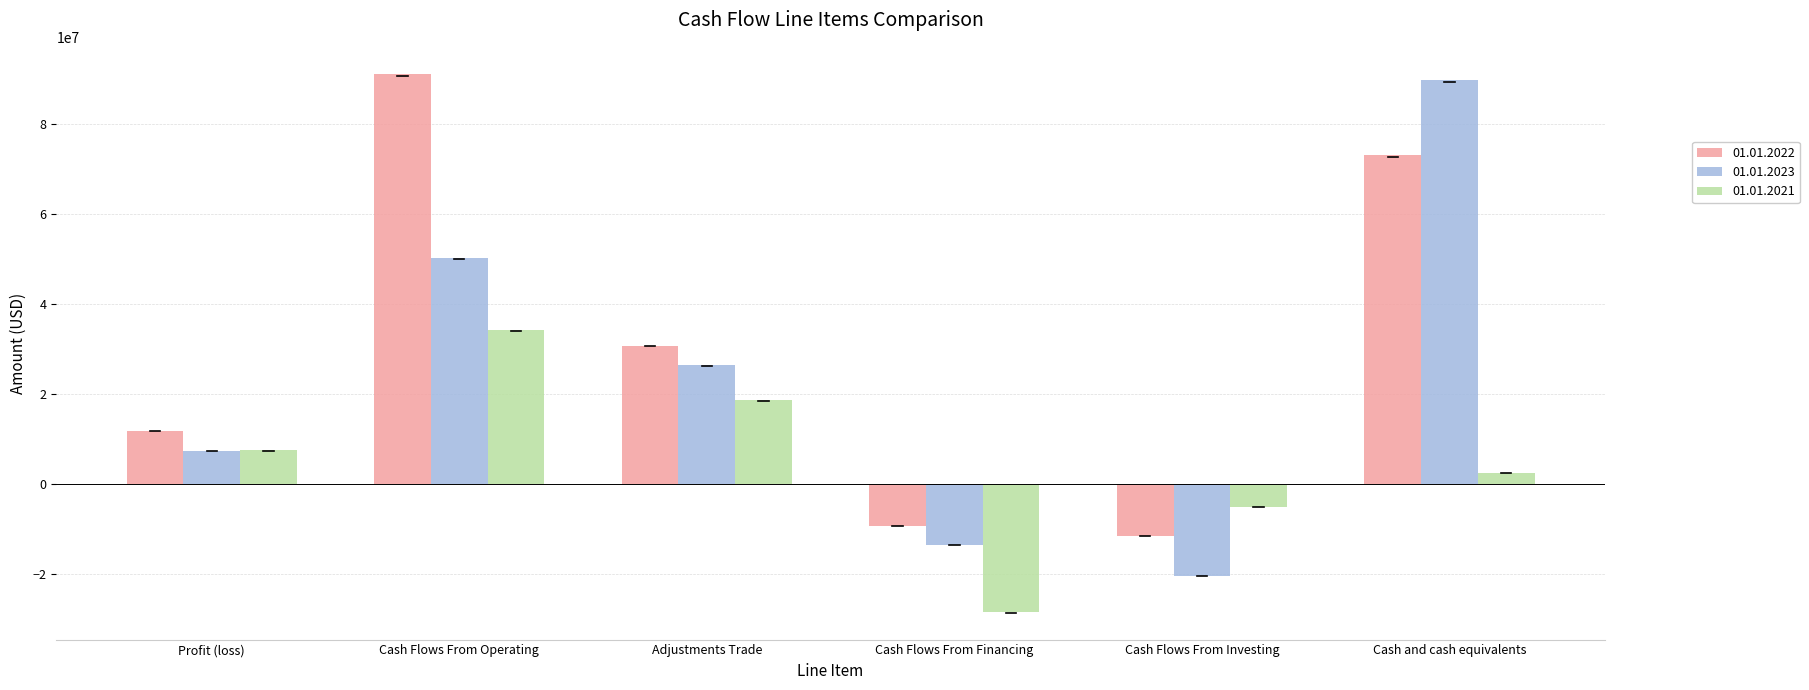

Where is 01.01.2021 nearest to the value 2996500?

Cash and cash equivalents